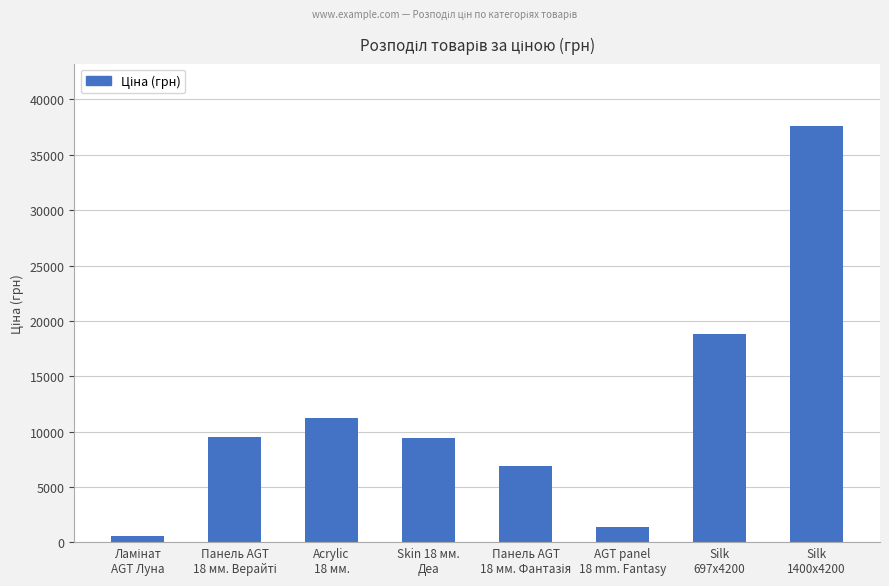

What is the greatest value displayed?

37593.6